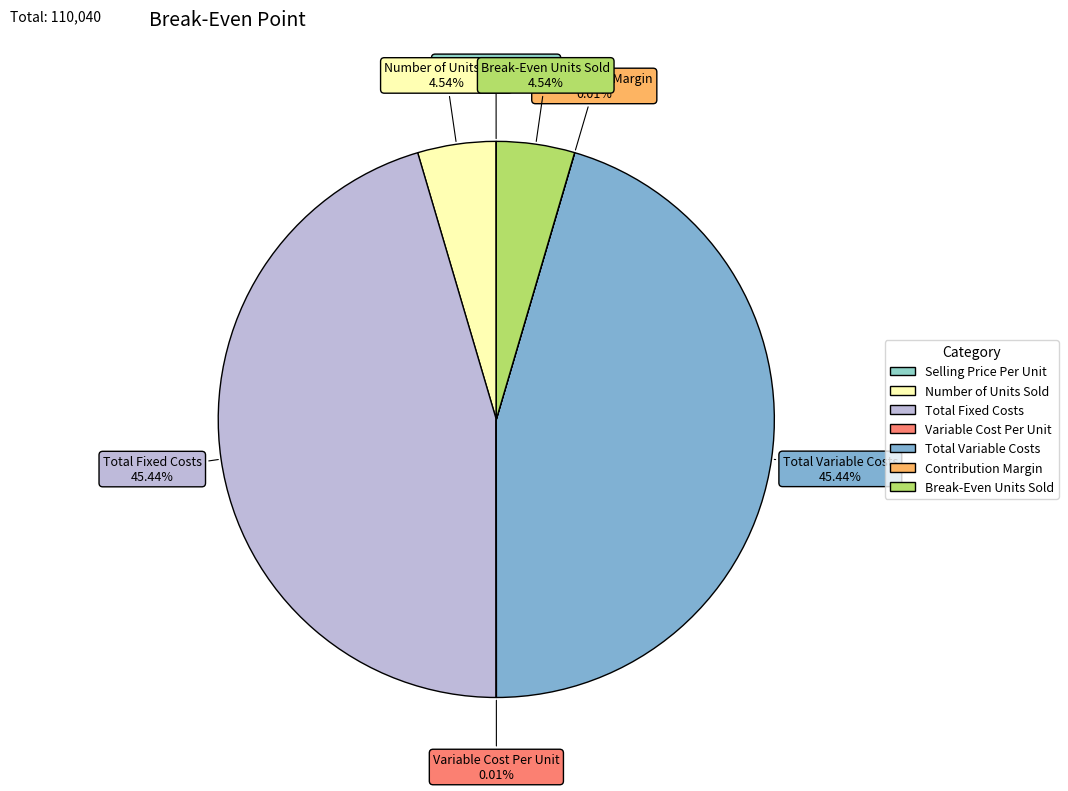

Does any single category account for the majority?

No